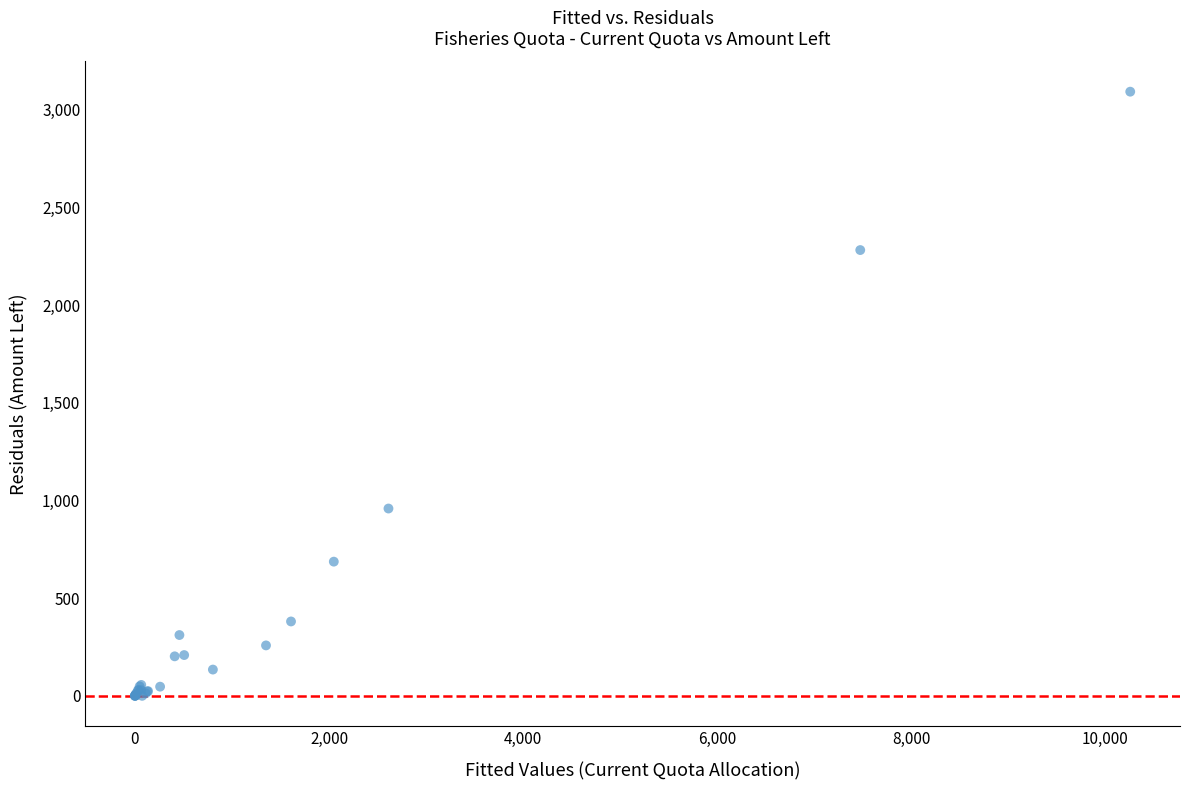

What Y value in the scatter plot is closest to 1546?

958.8